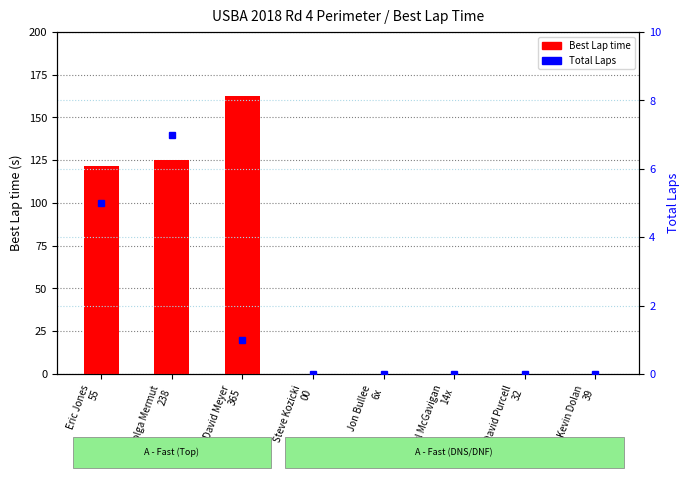

How many values in the Best Lap time series exceed 0?

3